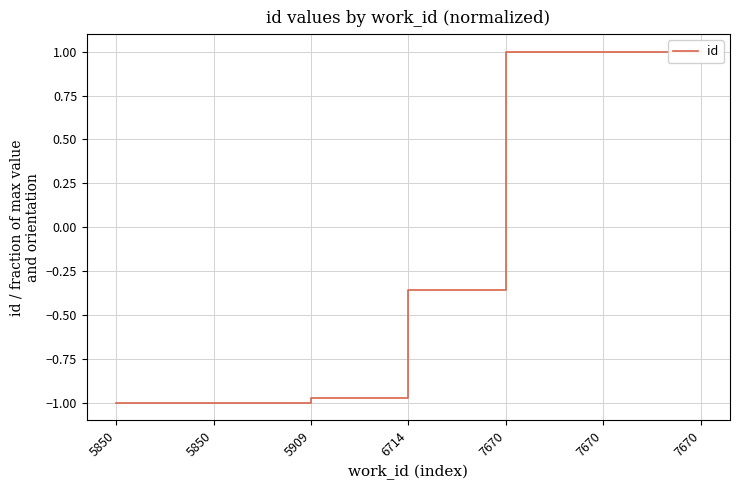

What is the difference between the maximum and minimum values?

2.0